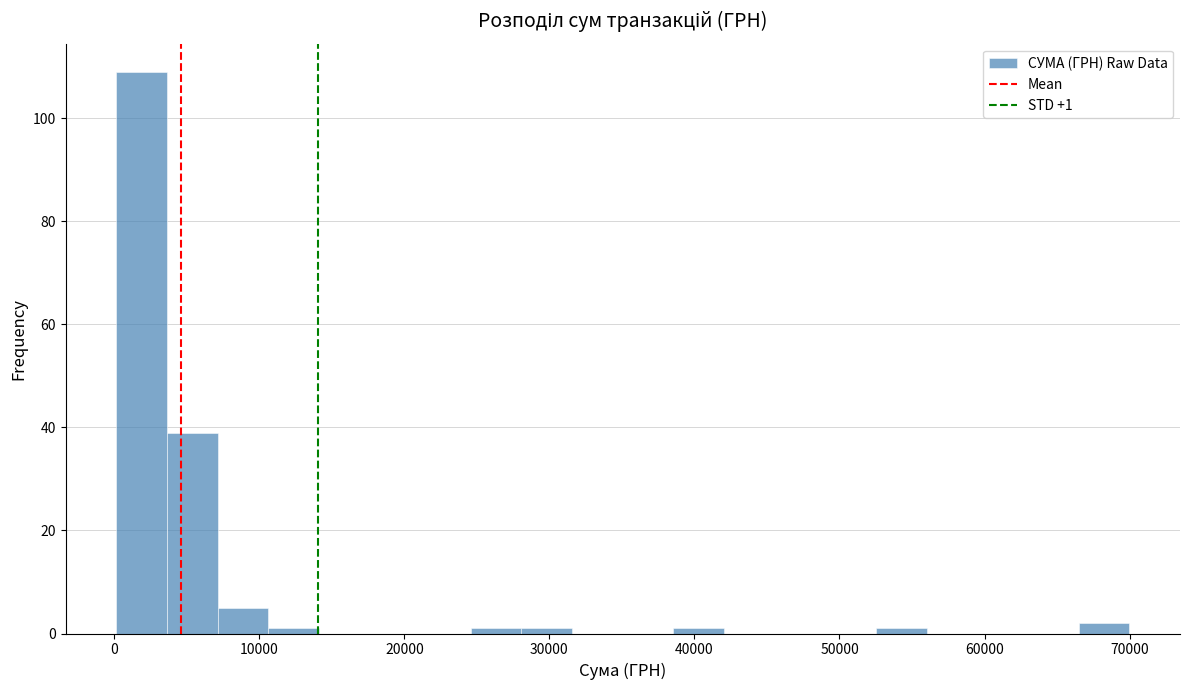

Around what value on the x-axis is the tallest bar? Give the approximate position of its centre, as read against the axis.

2000